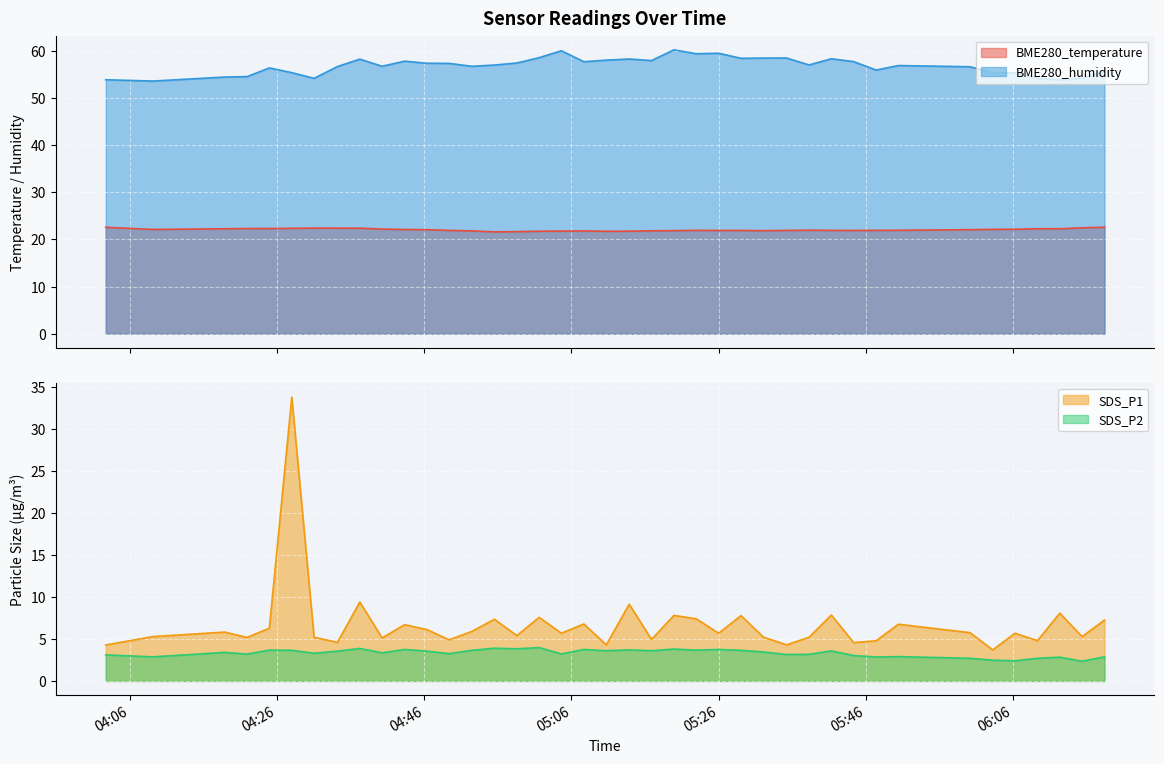

Count the number of categories in the chart.

40